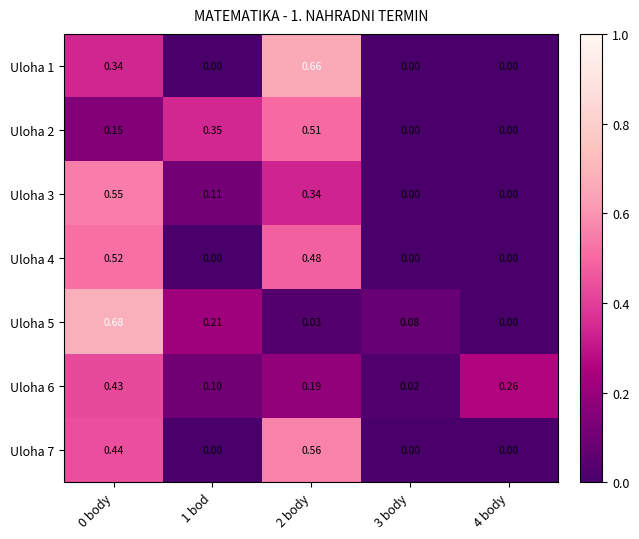

Is the value of Uloha 6 at 3 body greater than the value of Uloha 2 at 0 body?

No